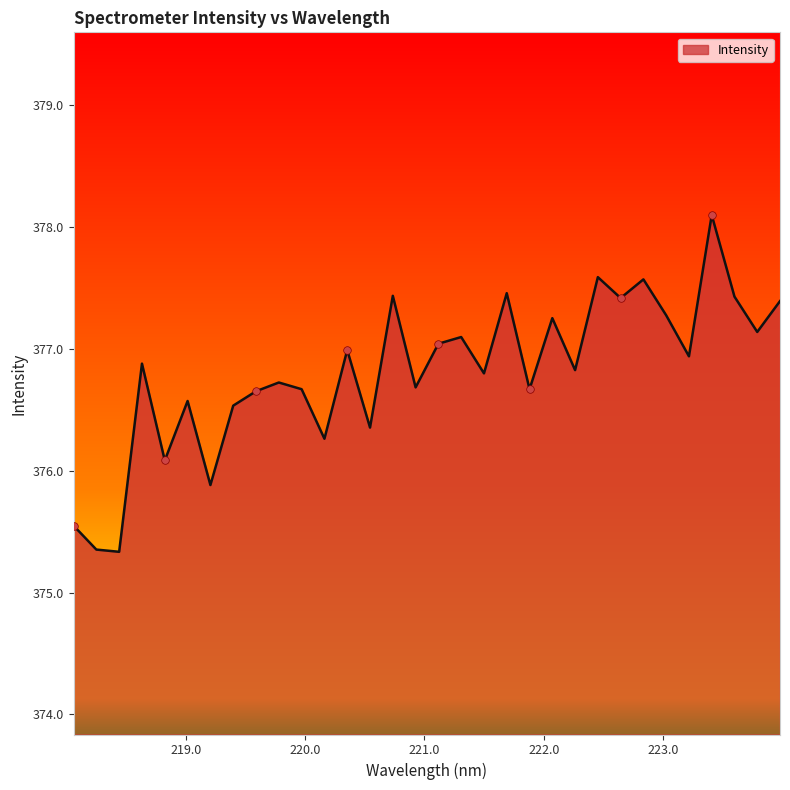

What is the difference between the maximum and minimum values?

2.8